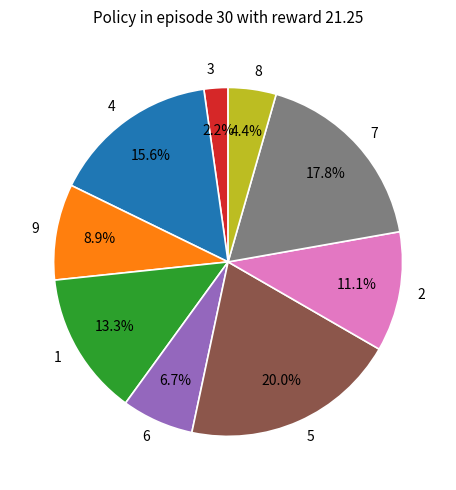

Between 4 and 1, which is larger?

4